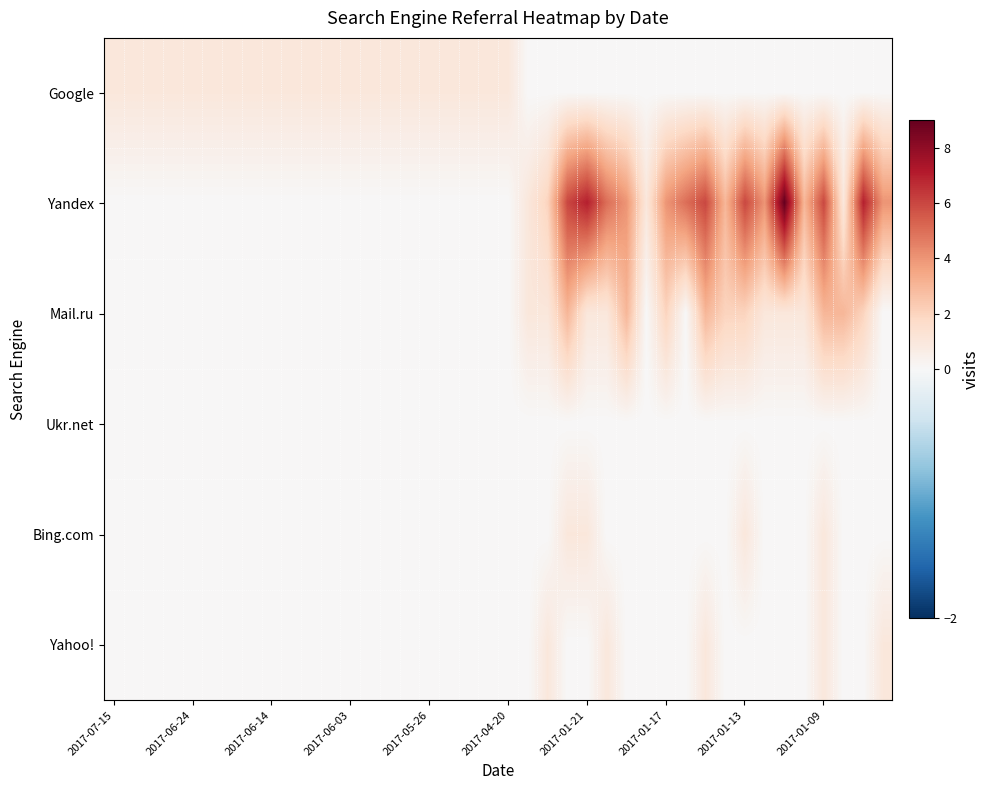

At which category does the chart reach its peak across all series?

34